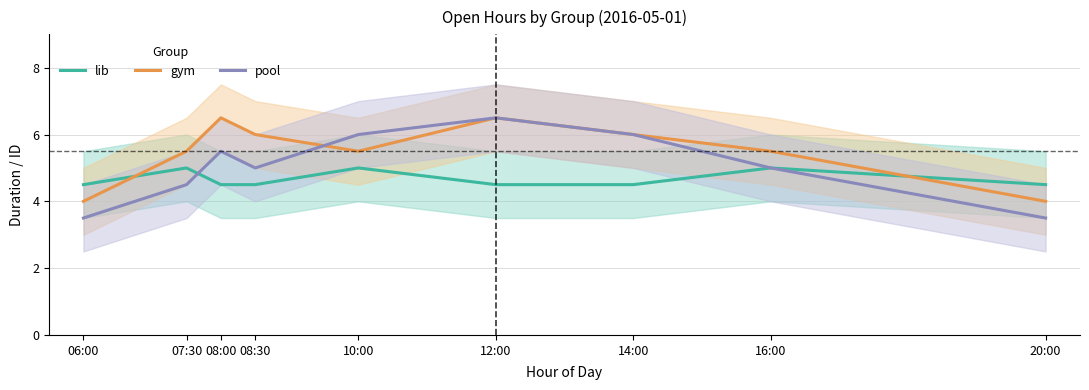

What is the approximate value of gym at 12:00?

6.5